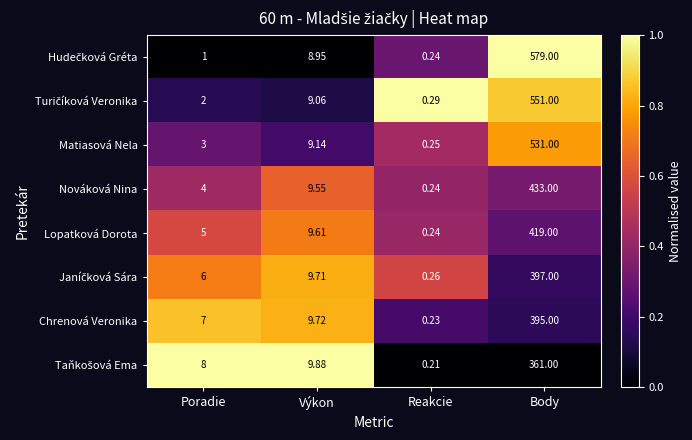

Which label corresponds to the smallest value in the chart?

Reakcie